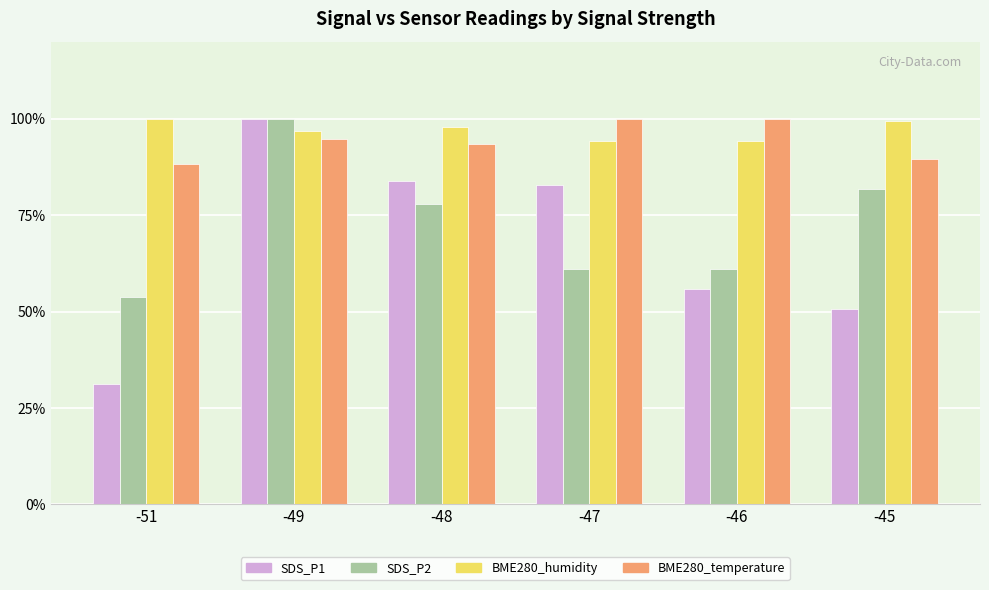

What is the difference between the second highest and minimum values in the BME280_temperature series?

11.7